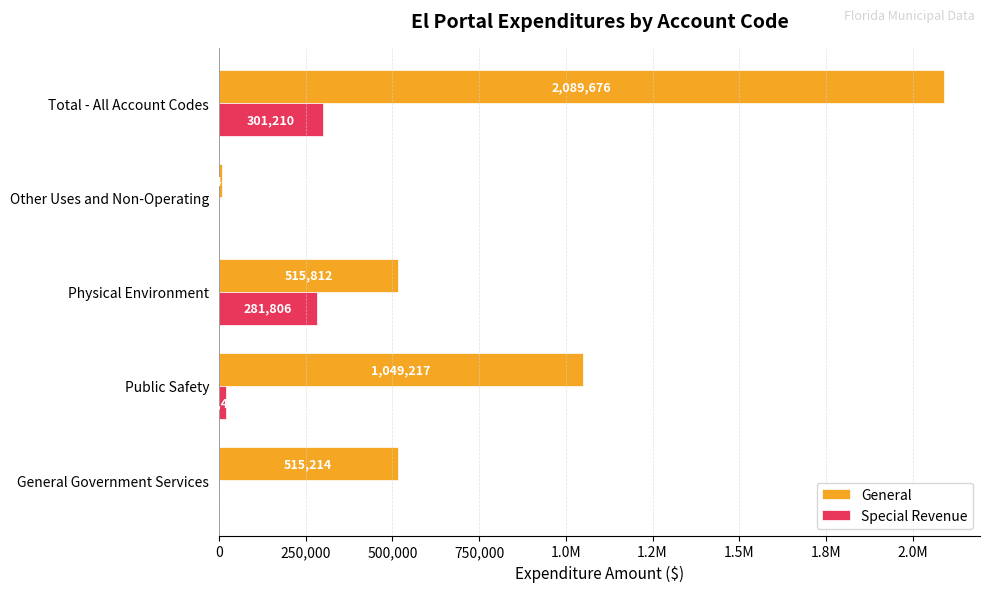

Which series has the largest range (max minus min)?

General